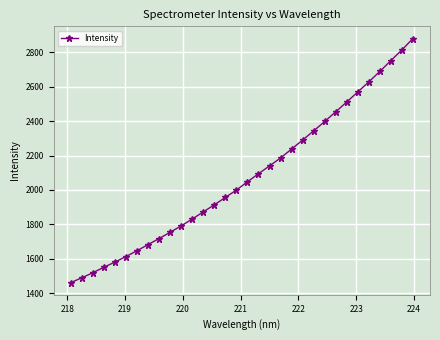

What is the value of the 17th point from the left?

2047.9